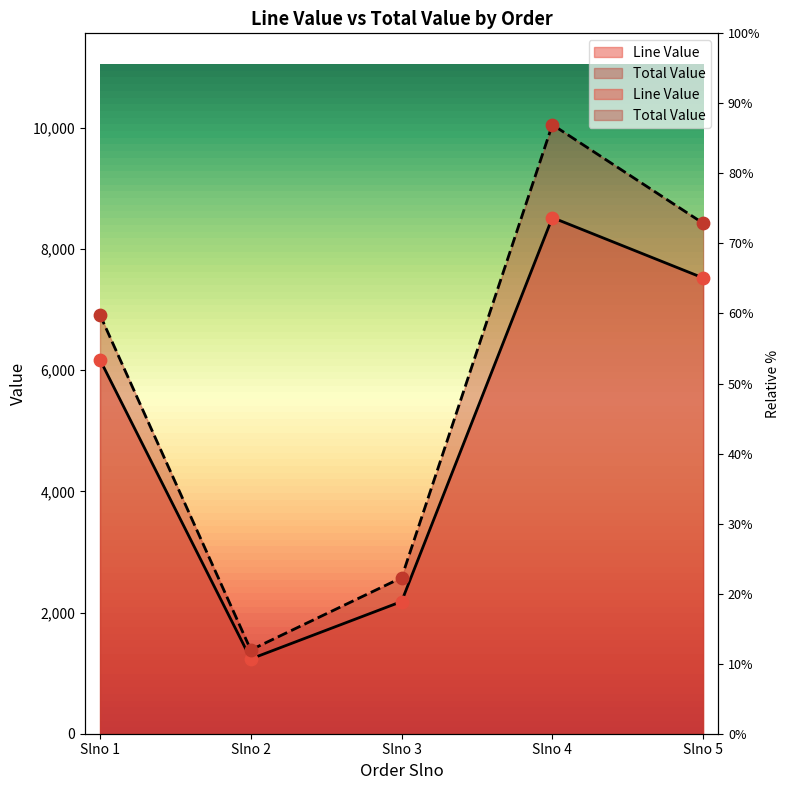

What is the total value across all series at Slno 1?

13083.8